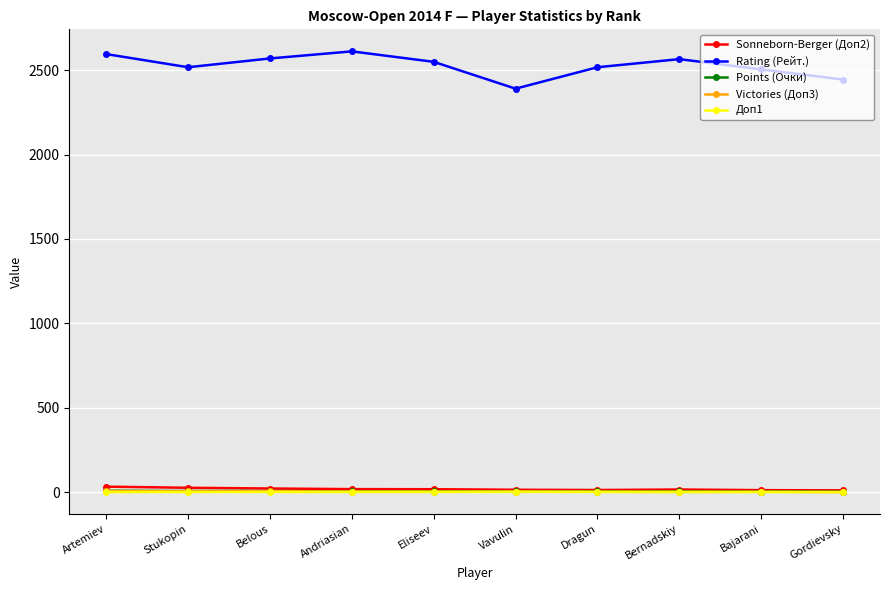

What are all the series names shown in the legend?

Sonneborn-Berger (Доп2), Rating (Рейт.), Points (Очки), Victories (Доп3), Доп1